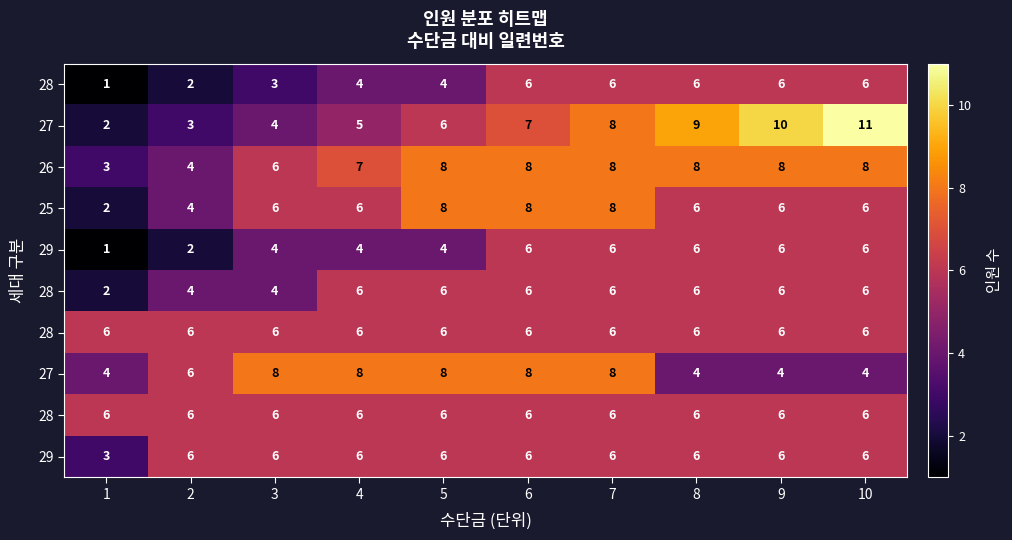

How many distinct data groups are displayed?

10